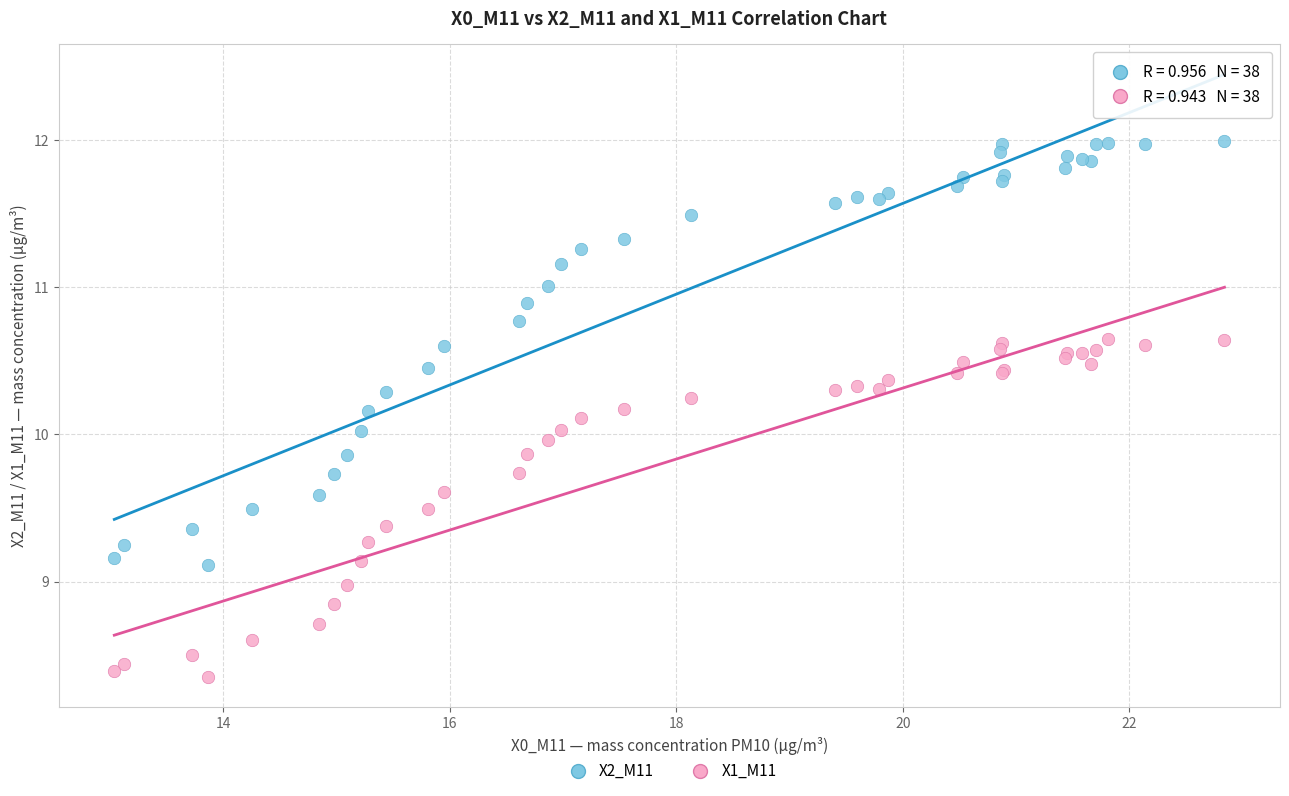

Which series reaches the maximum Y coordinate?

X2_M11